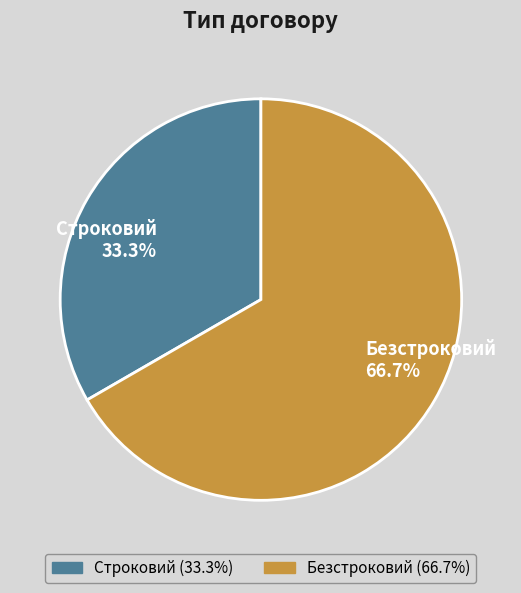

How many segments does this pie chart have?

2